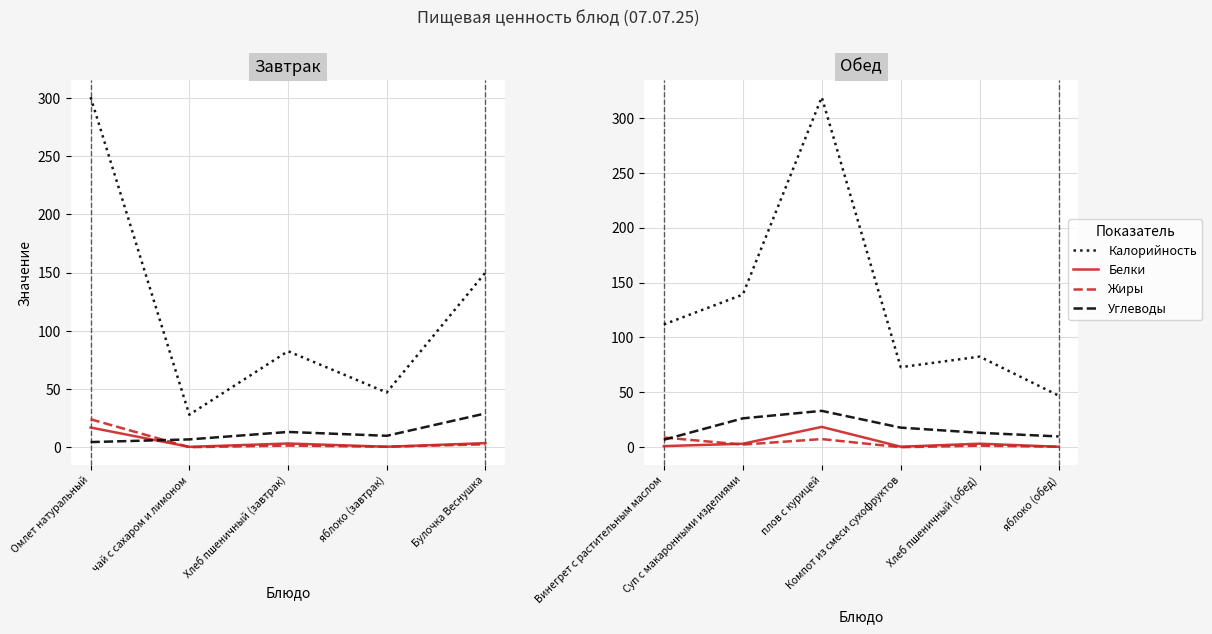

How many interior local peaks does the Жиры series have?

2